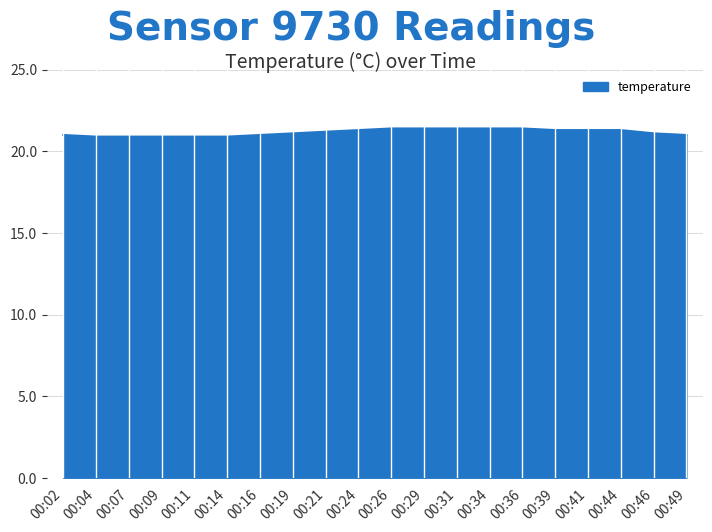

What is the ratio of the value at 00:21 to the value at 00:16?

1.0